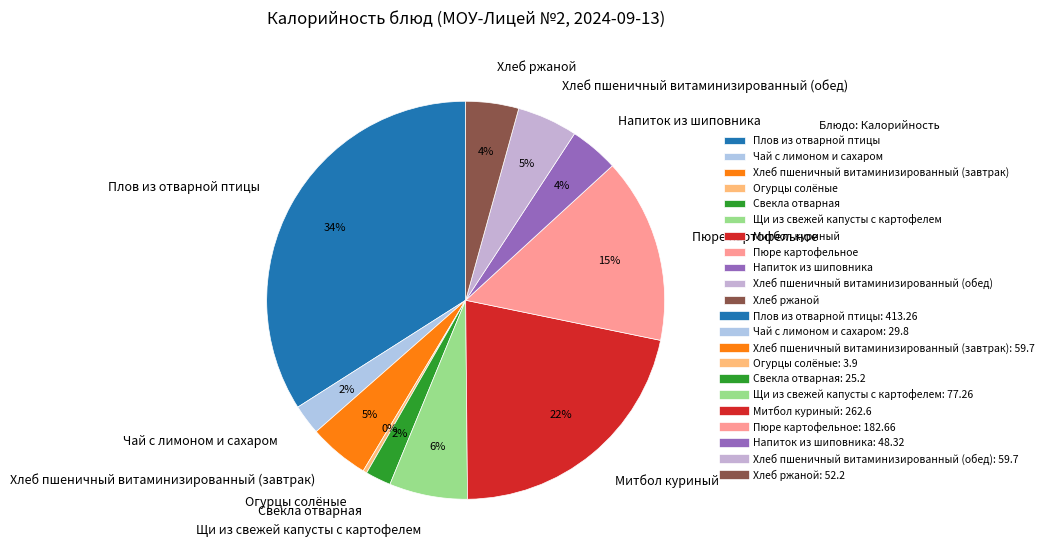

To the nearest percent, what is the average slice percentage?

9%